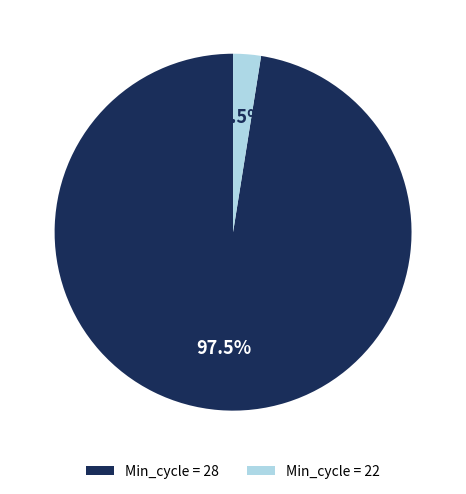

Is there any slice that represents more than half of the pie?

Yes